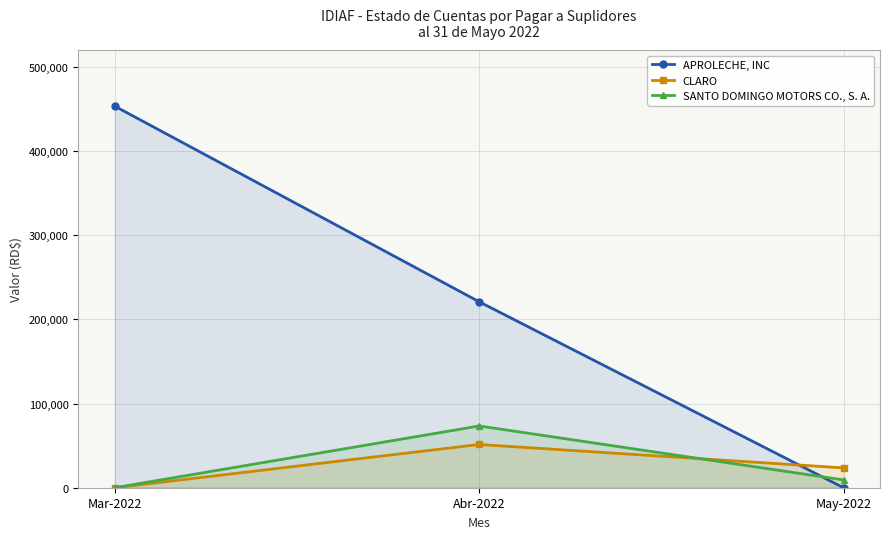

Reading right to left, transcribe all the data shown in this chart.

APROLECHE, INC: 0.0	220980.0	453380.0
CLARO: 23544.0	51388.3	0.0
SANTO DOMINGO MOTORS CO., S. A.: 9258.1	73387.7	0.0